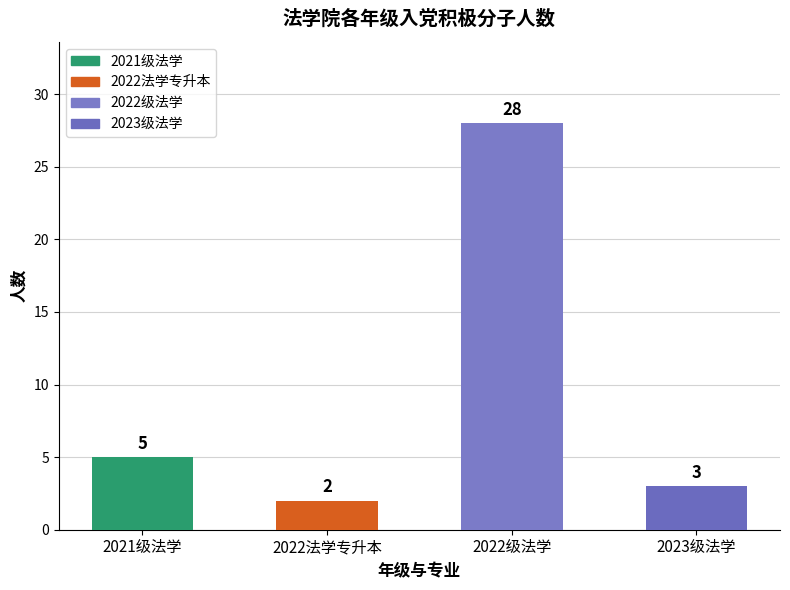

How many series are shown in this chart?

1